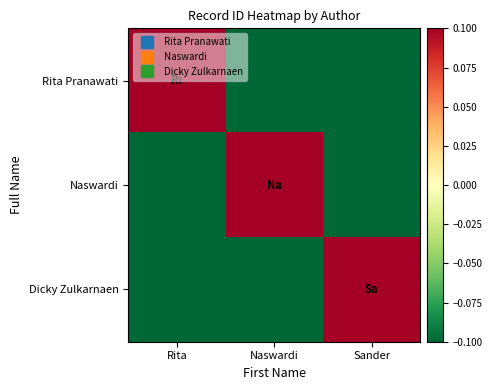

What is the difference between the highest and lowest values at Sander?

0.2